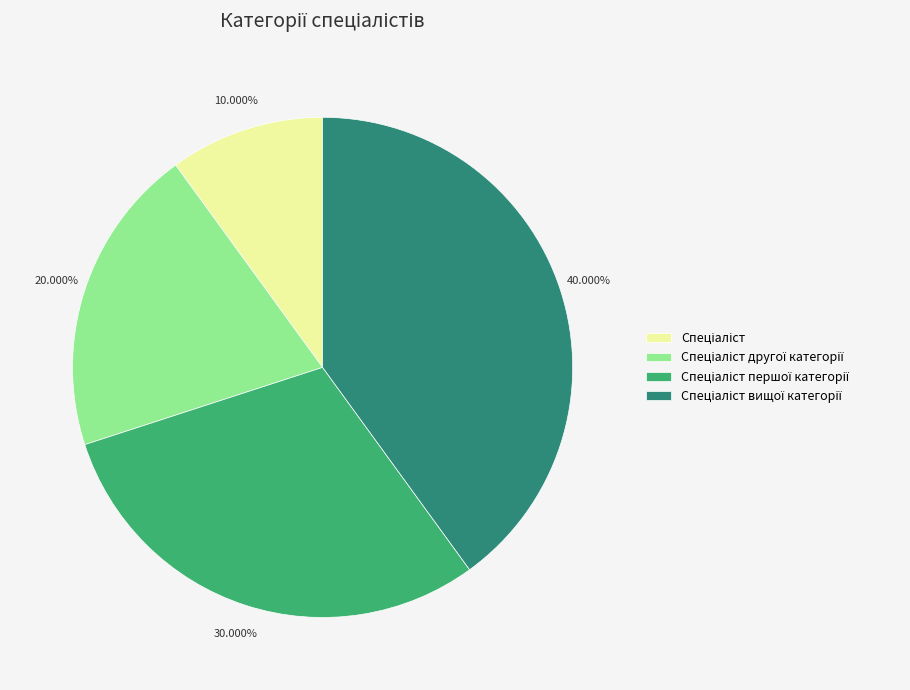

Does any single category account for the majority?

No